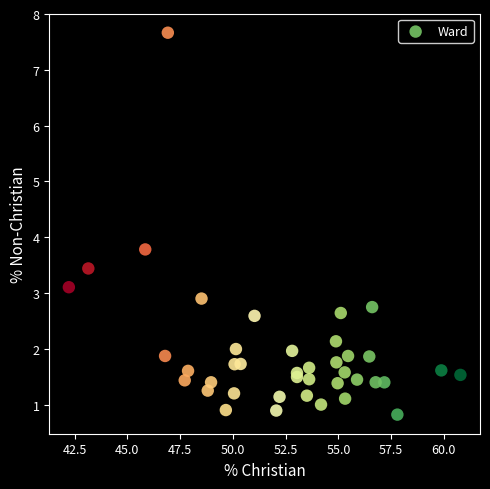

What Y value in the scatter plot is closest to 4?

3.8